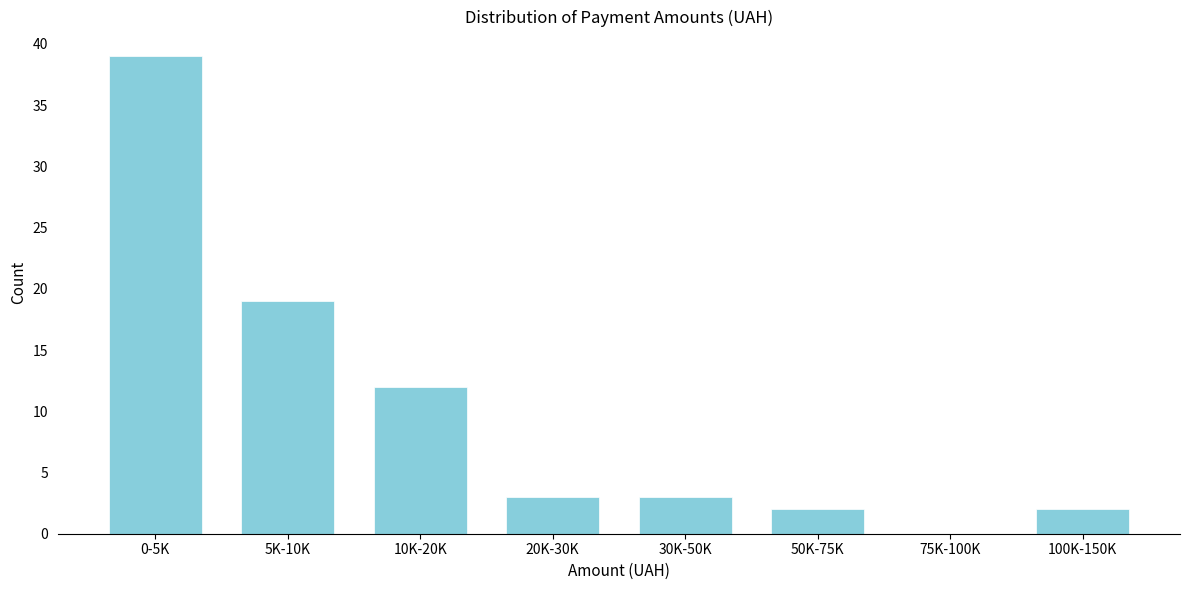

Reading right to left, what are all the values shown in this chart?

100K-150K=2	75K-100K=0	50K-75K=2	30K-50K=3	20K-30K=3	10K-20K=12	5K-10K=19	0-5K=39